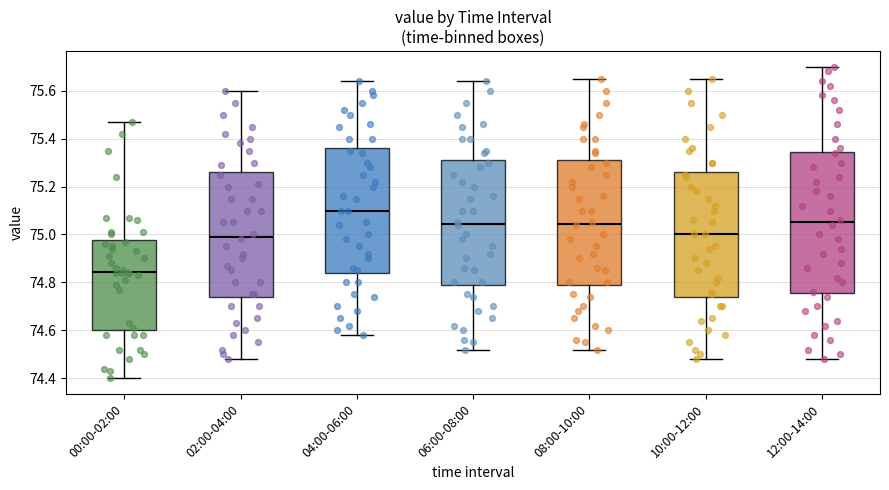

Which box has the lowest median line?

00:00-02:00